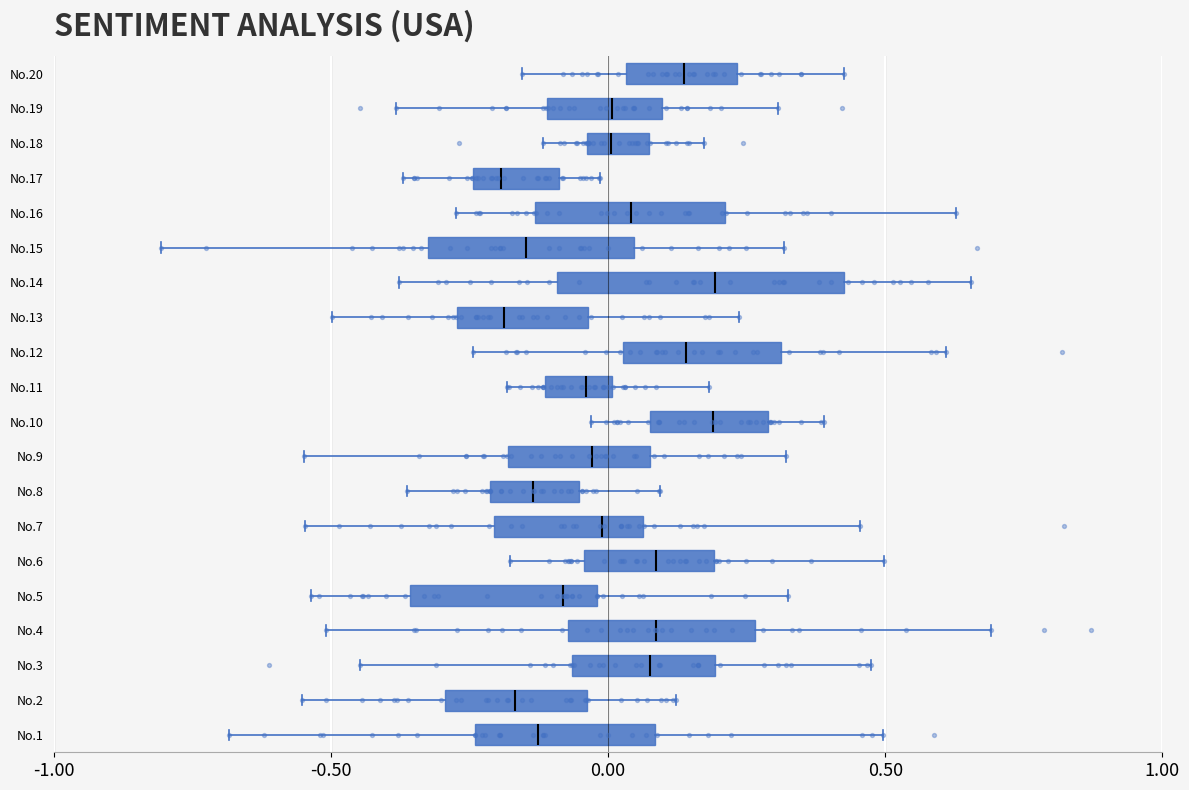

Reading bottom to top, transcribe this box plot: for each box, give where its median line is, the range the box spans, and where its two whiskers end, as read against the x-axis. The values are not printed on the chart, so give them approximately, as read against the axis.

No.1: median -0.15, box -0.25 to 0.10, whiskers -0.70 to 0.50
No.2: median -0.15, box -0.30 to -0.05, whiskers -0.55 to 0.10
No.3: median 0.10, box -0.05 to 0.20, whiskers -0.45 to 0.45
No.4: median 0.10, box -0.05 to 0.25, whiskers -0.50 to 0.70
No.5: median -0.10, box -0.35 to 0.00, whiskers -0.55 to 0.30
No.6: median 0.10, box -0.05 to 0.20, whiskers -0.20 to 0.50
No.7: median 0.00, box -0.20 to 0.05, whiskers -0.55 to 0.45
No.8: median -0.15, box -0.20 to -0.05, whiskers -0.35 to 0.10
No.9: median -0.05, box -0.20 to 0.10, whiskers -0.55 to 0.30
No.10: median 0.20, box 0.10 to 0.30, whiskers -0.05 to 0.40
No.11: median -0.05, box -0.10 to 0.00, whiskers -0.20 to 0.20
No.12: median 0.15, box 0.05 to 0.30, whiskers -0.25 to 0.60
No.13: median -0.20, box -0.25 to -0.05, whiskers -0.50 to 0.25
No.14: median 0.20, box -0.10 to 0.45, whiskers -0.40 to 0.65
No.15: median -0.15, box -0.30 to 0.05, whiskers -0.80 to 0.30
No.16: median 0.05, box -0.15 to 0.20, whiskers -0.25 to 0.65
No.17: median -0.20, box -0.25 to -0.10, whiskers -0.35 to 0.00
No.18: median 0.00, box -0.05 to 0.05, whiskers -0.10 to 0.15
No.19: median 0.00, box -0.10 to 0.10, whiskers -0.40 to 0.30
No.20: median 0.15, box 0.05 to 0.25, whiskers -0.15 to 0.45